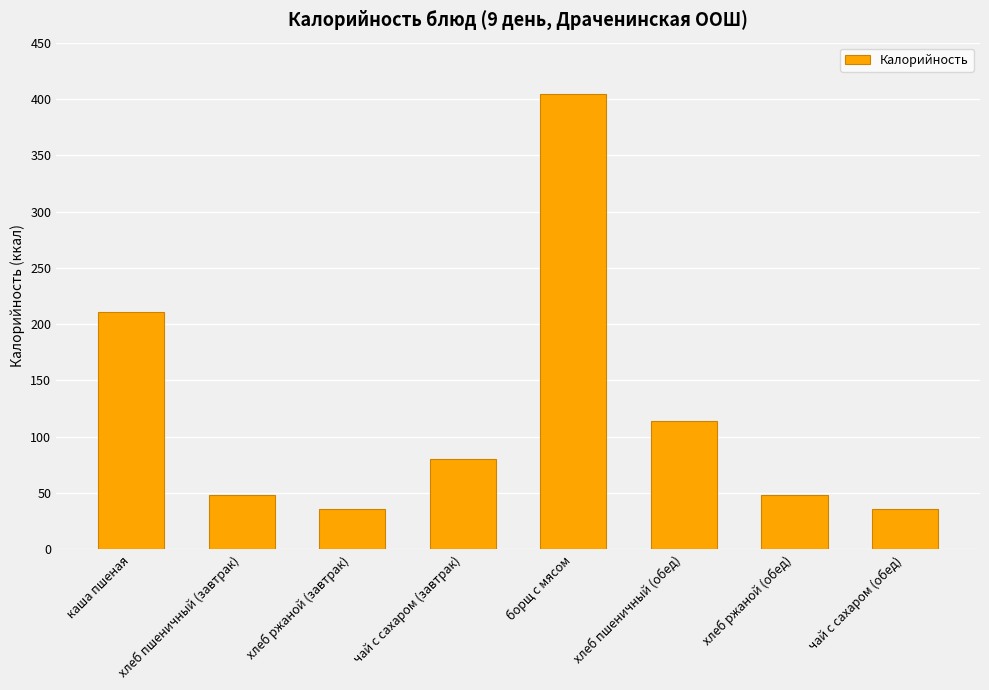

Read the value at хлеб ржаной (обед).

48.0